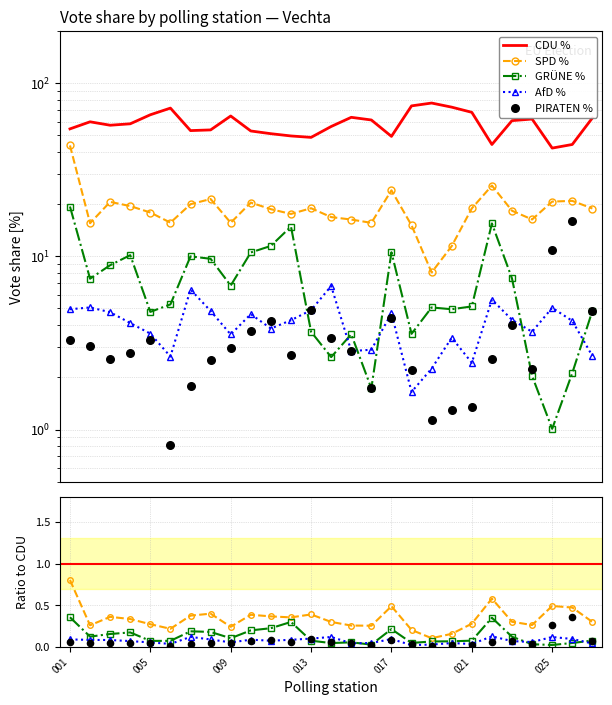

Which series has the largest Y range (max minus min)?

SPD_Proz